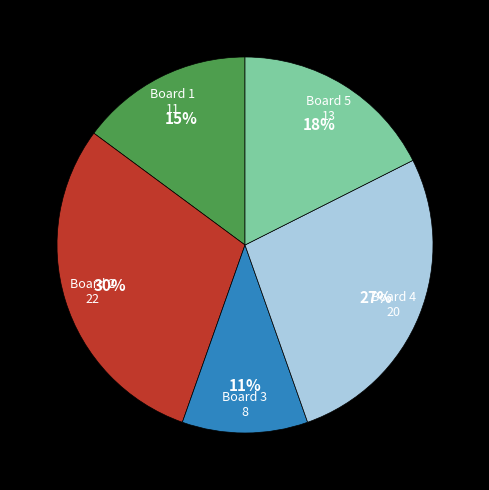

To the nearest percent, what is the difference between the largest and smallest slice percentages?

19%